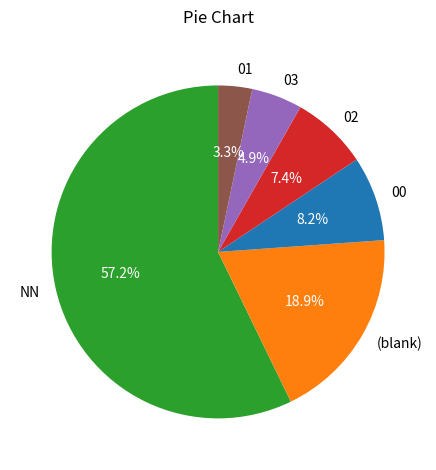

Rank the categories by value from highest to lowest.

NN, (blank), 00, 02, 03, 01